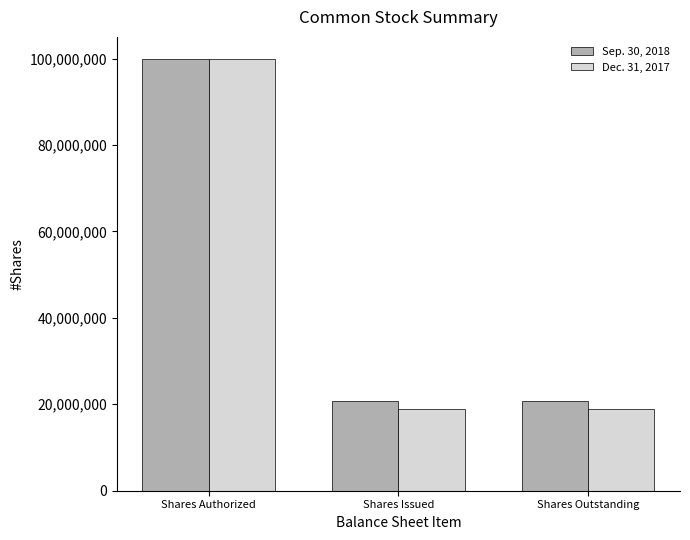

Is the value of Sep. 30, 2018 at Shares Outstanding greater than the value of Dec. 31, 2017 at Shares Authorized?

No